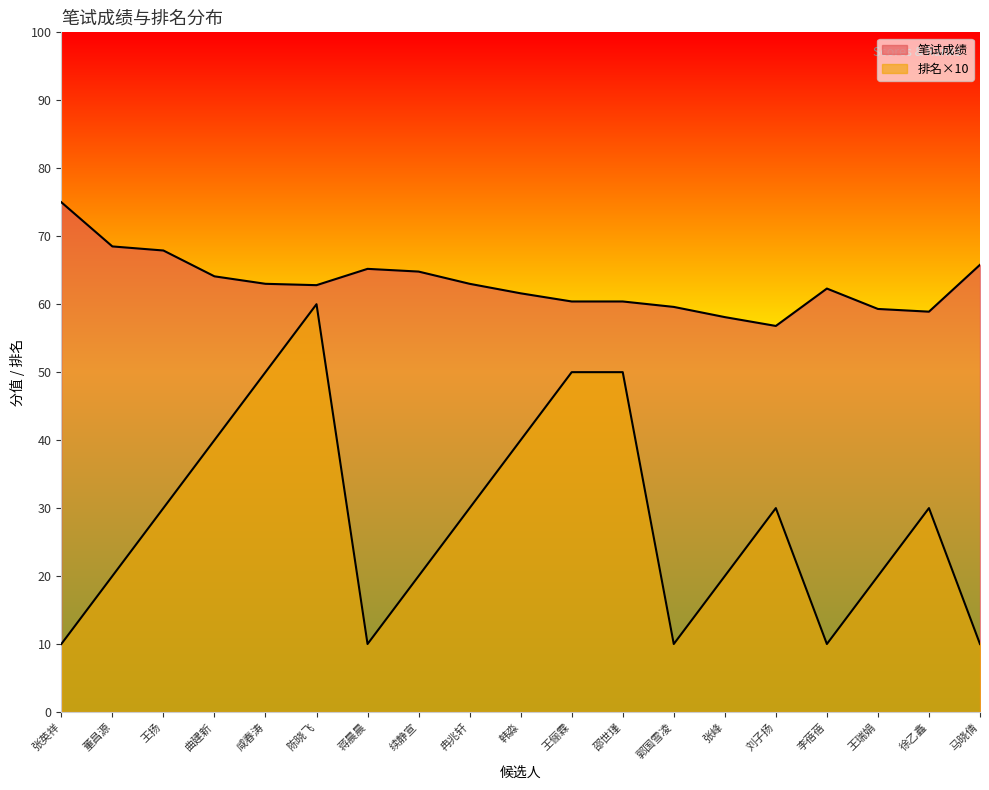

At 咸春涛, list the series in order from smallest to largest.

排名, 笔试成绩